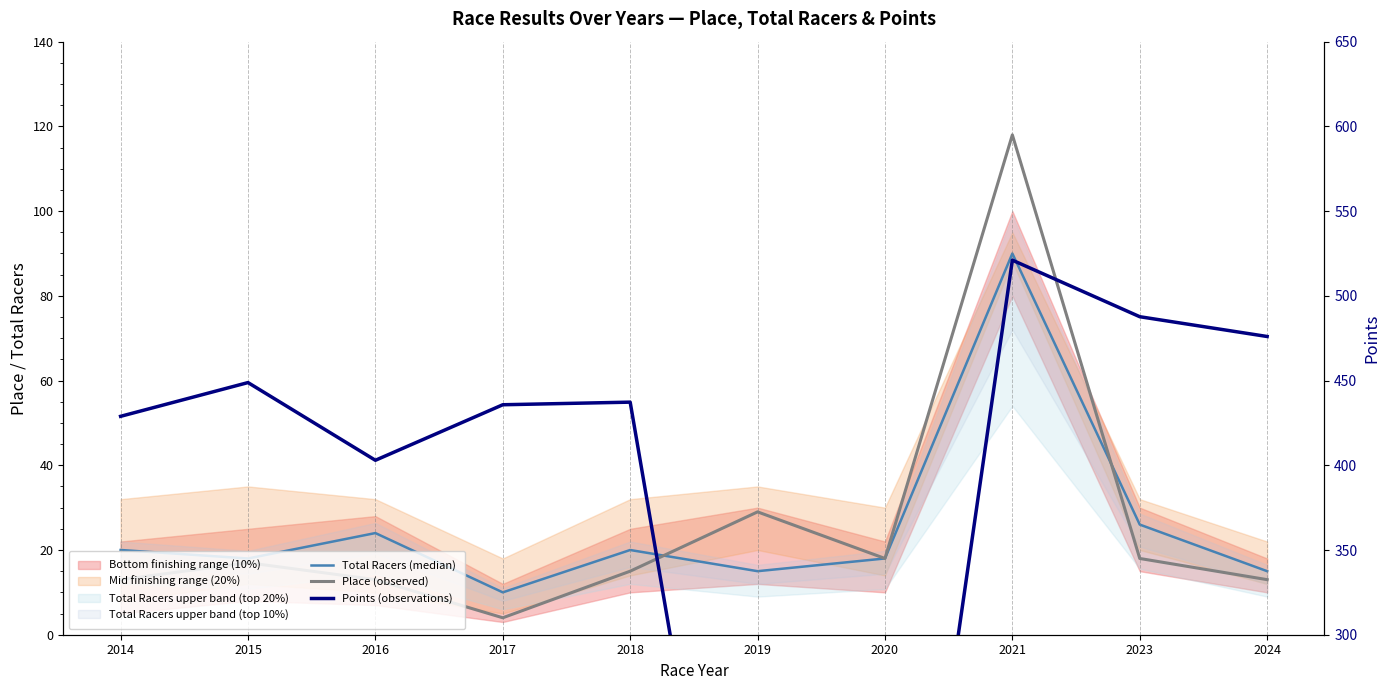

What is the minimum value for Place (observed)?

4.0